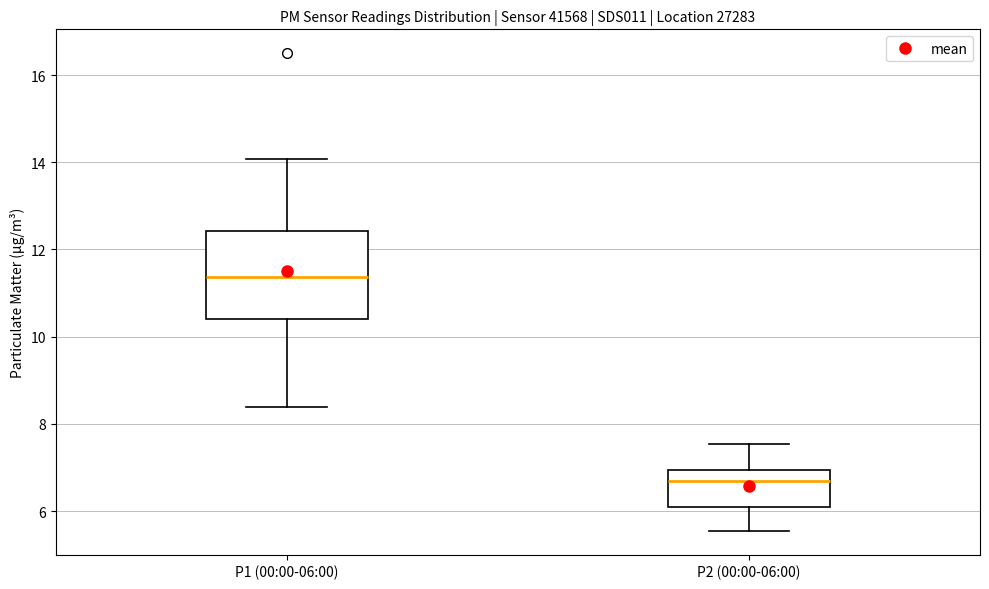

Reading left to right, transcribe this box plot: for each box, give where its median line is, the range the box spans, and where its two whiskers end, as read against the y-axis. The values are not printed on the chart, so give them approximately, as read against the axis.

P1 (00:00-06:00): median 11.4, box 10.4 to 12.4, whiskers 8.4 to 14.0
P2 (00:00-06:00): median 6.8, box 6.2 to 7.0, whiskers 5.6 to 7.6